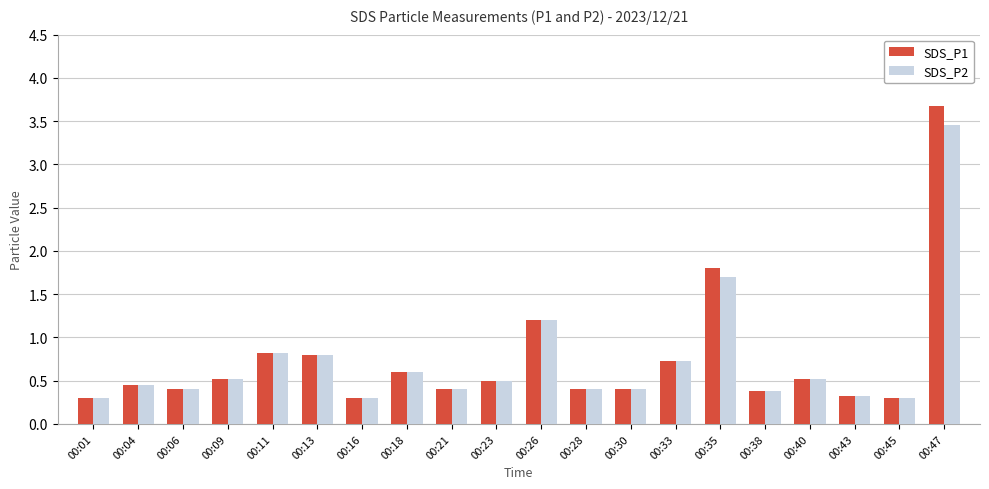

Rank the series by their maximum value, from highest to lowest.

SDS_P1, SDS_P2